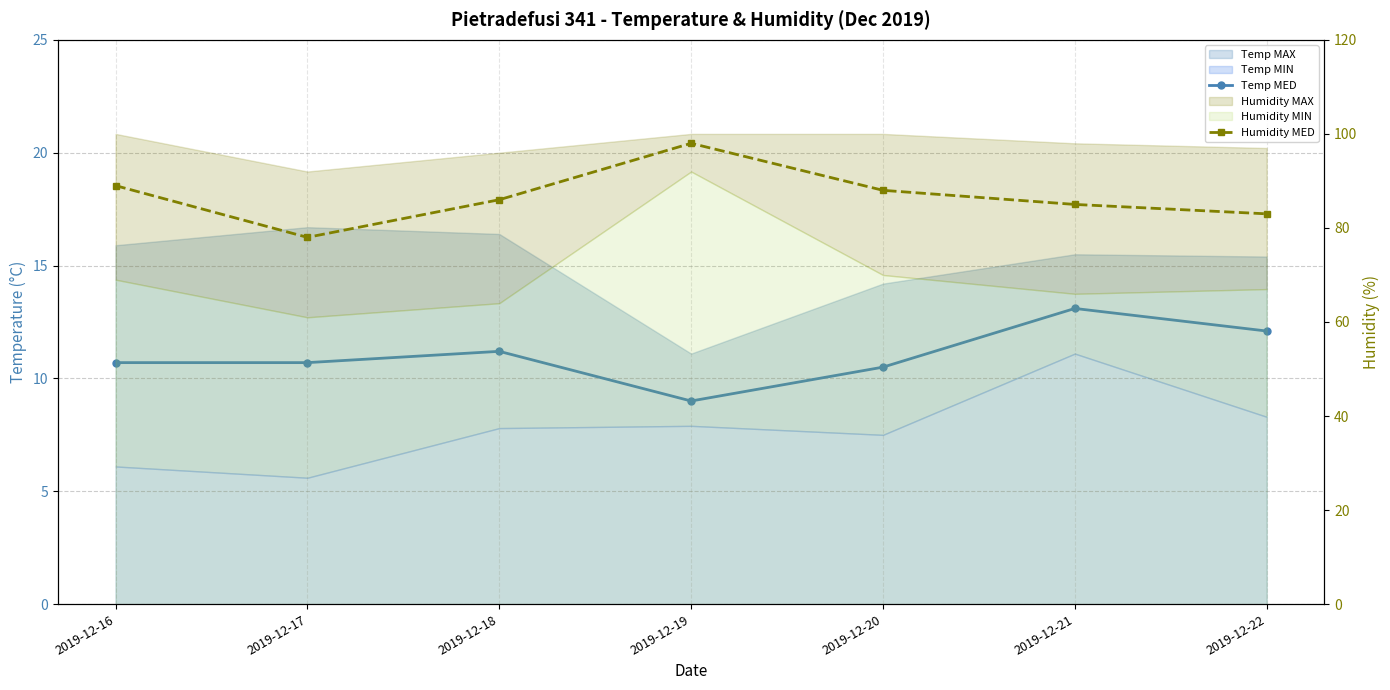

Where is the first local maximum for Temp MED?

2019-12-18